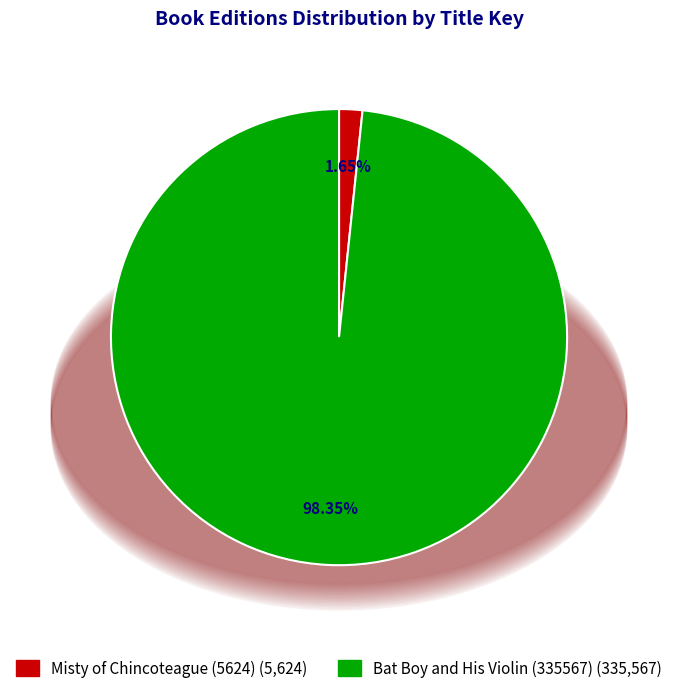

To the nearest percent, what portion does Misty of Chincoteague (5624) represent?

2%